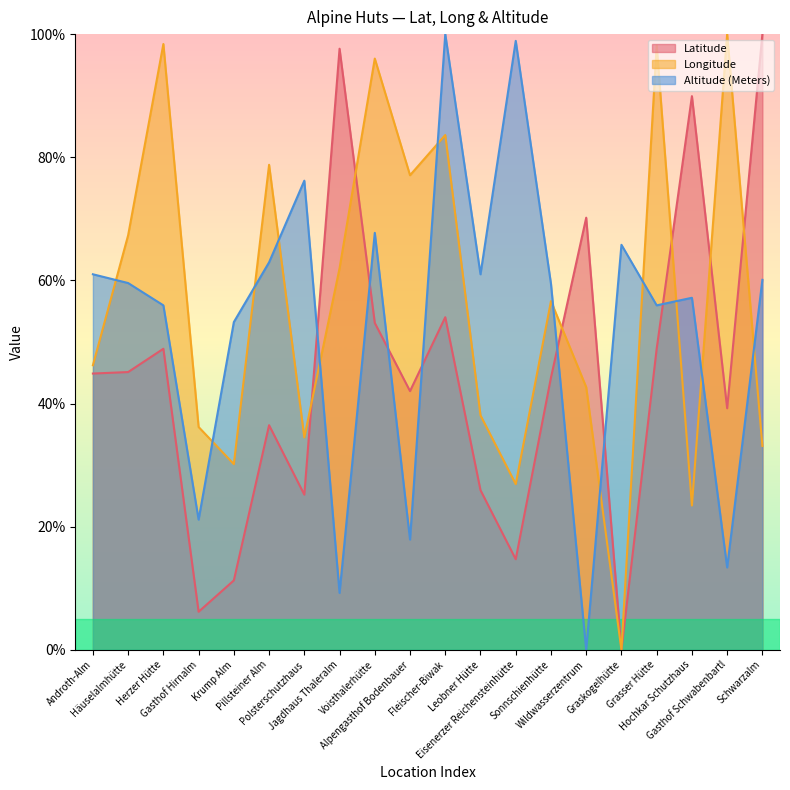

Is the value of Longitude at Polsterschutzhaus greater than the value of Altitude (Meters) at Fleischer-Biwak?

No